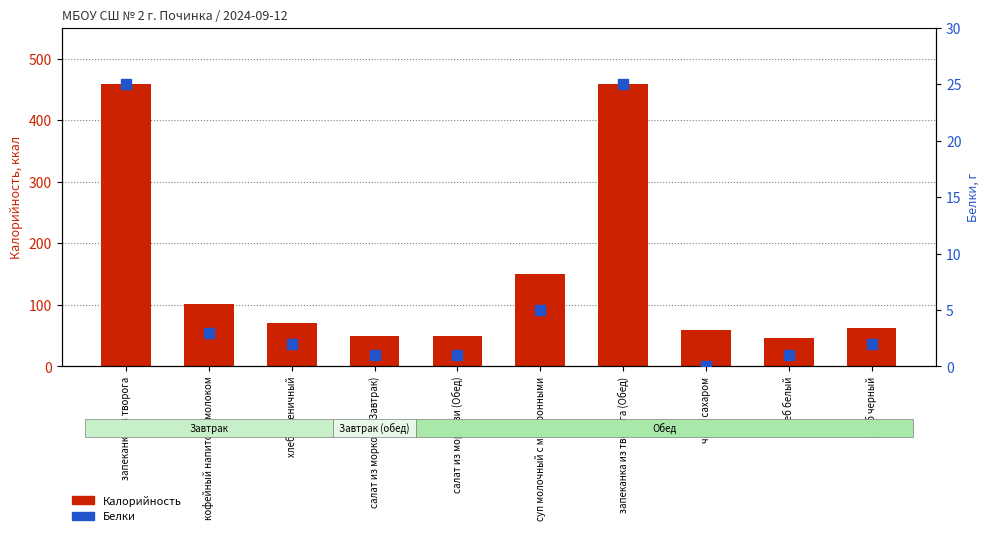

What are all the series names shown in the legend?

Калорийность, Белки